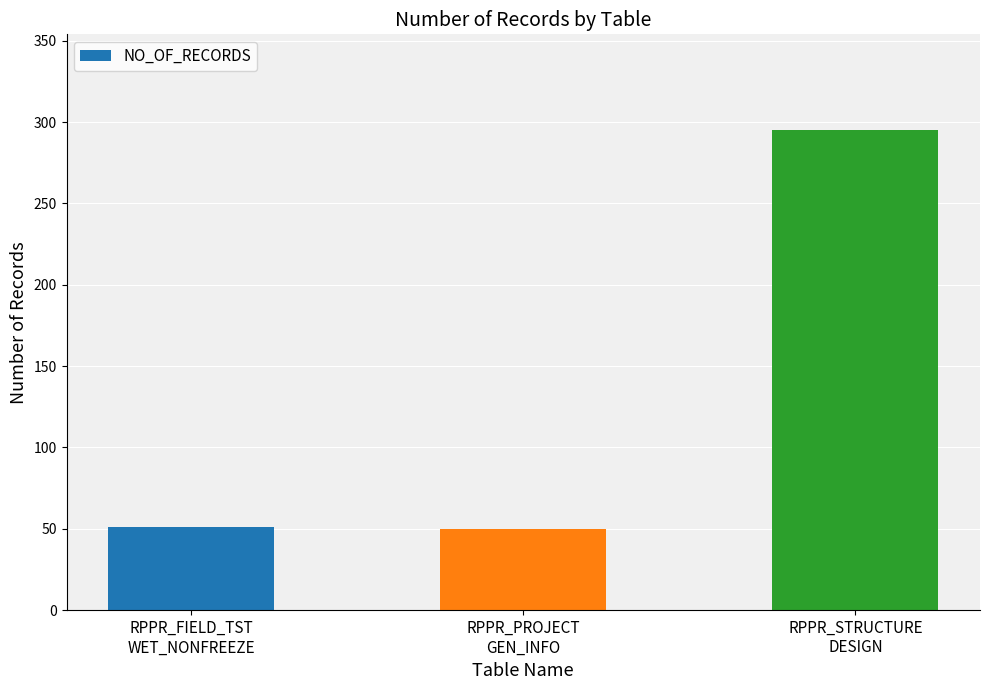

Where does the data first go above 51?

RPPR_STRUCTURE
DESIGN